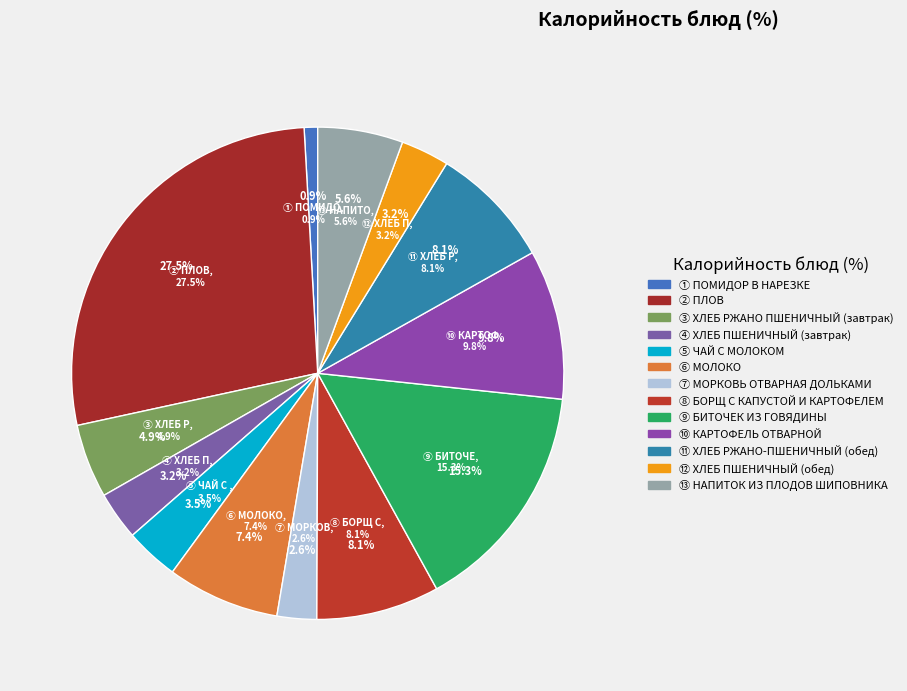

How many slices are in this pie chart?

13